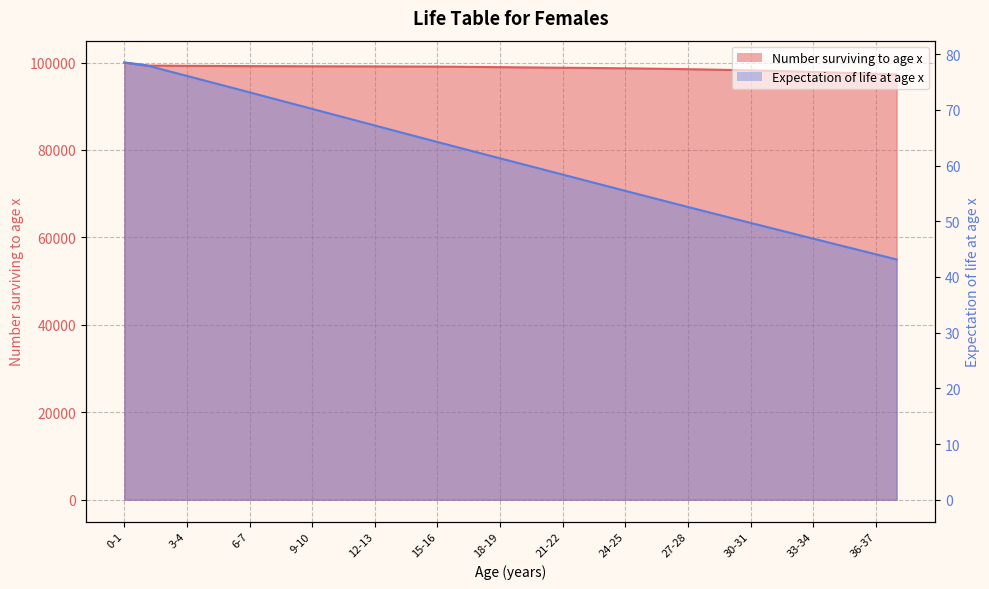

Reading right to left, list all the values displayed in this chart.

Number surviving to age x: 37-38=97286.8	36-37=97431.7	35-36=97572.3	34-35=97710.4	33-34=97845.1	32-33=97972.1	31-32=98092.4	30-31=98201.8	29-30=98300.9	28-29=98391.2	27-28=98473.2	26-27=98547.4	25-26=98614.1	24-25=98672.2	23-24=98722.0	22-23=98765.8	21-22=98807.4	20-21=98849.8	19-20=98894.7	18-19=98941.3	17-18=98986.7	16-17=99026.5	15-16=99058.0	14-15=99080.8	13-14=99096.8	12-13=99108.1	11-12=99117.4	10-11=99127.1	9-10=99138.3	8-9=99151.4	7-8=99166.3	6-7=99182.7	5-6=99200.9	4-5=99224.1	3-4=99240.6	2-3=99276.6	1-2=99302.9	0-1=100000.0
Expectation of life at age x: 37-38=43.1	36-37=44.1	35-36=45.0	34-35=45.9	33-34=46.9	32-33=47.8	31-32=48.8	30-31=49.7	29-30=50.6	28-29=51.6	27-28=52.6	26-27=53.5	25-26=54.5	24-25=55.4	23-24=56.4	22-23=57.4	21-22=58.4	20-21=59.3	19-20=60.3	18-19=61.3	17-18=62.3	16-17=63.2	15-16=64.2	14-15=65.2	13-14=66.2	12-13=67.2	11-12=68.2	10-11=69.2	9-10=70.2	8-9=71.2	7-8=72.1	6-7=73.1	5-6=74.1	4-5=75.1	3-4=76.1	2-3=77.1	1-2=78.0	0-1=78.5